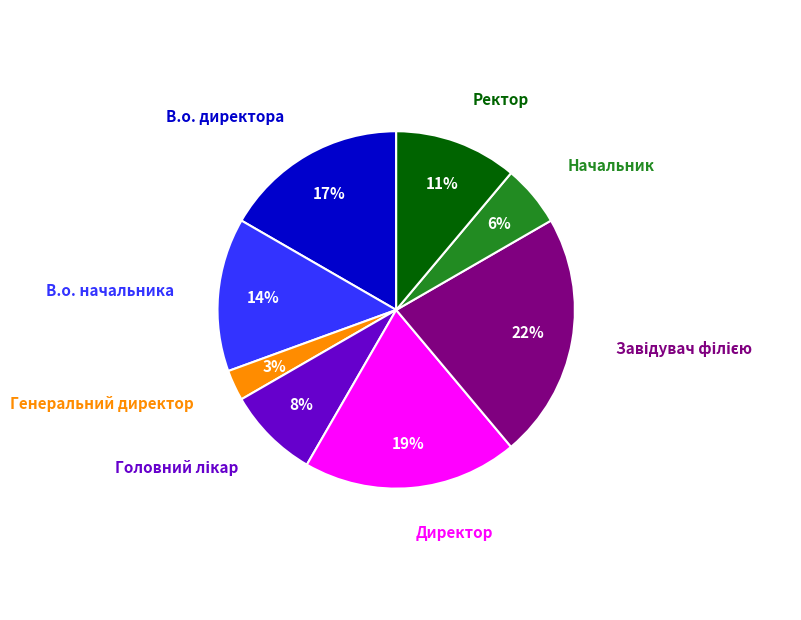

To the nearest percent, what is the difference between the largest and smallest slice percentages?

19%